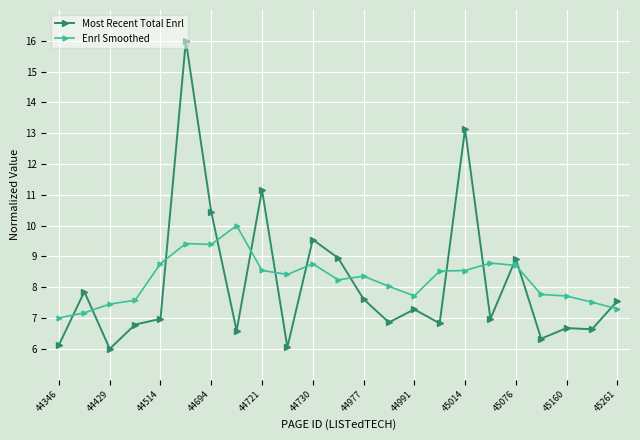

Rank the series by their average value, from highest to lowest.

Enrl Smoothed, Most Recent Total Enrl